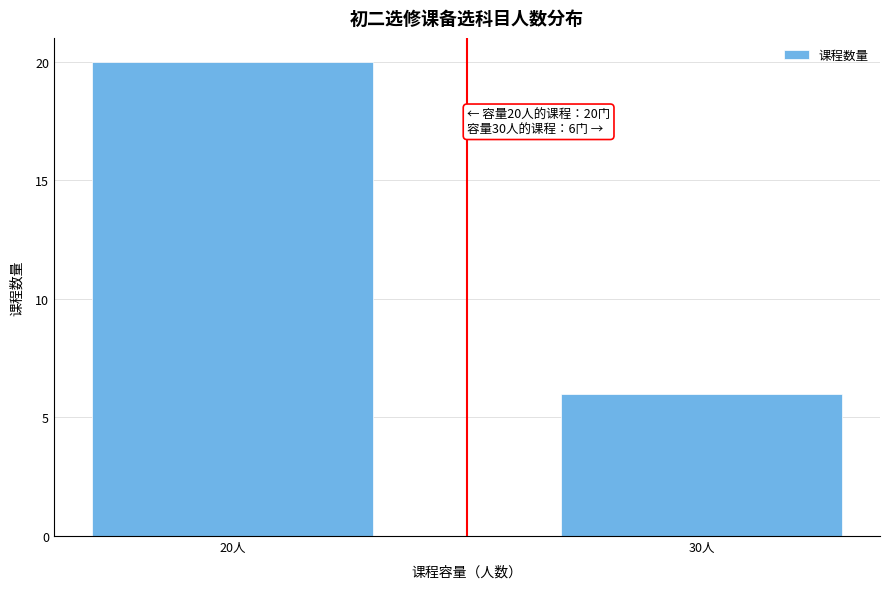

Reading right to left, list all the values displayed in this chart.

6	20